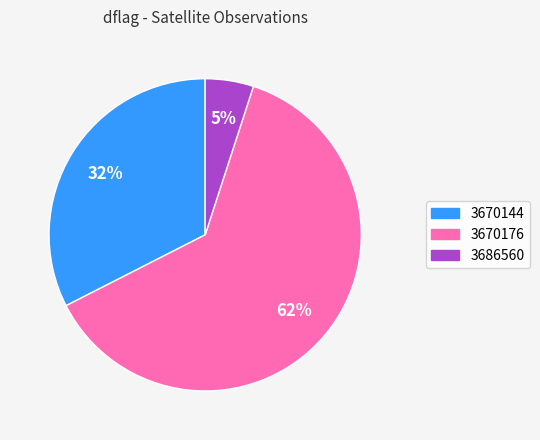

Is the sum of 3670176 and 3670144 greater than half?

Yes